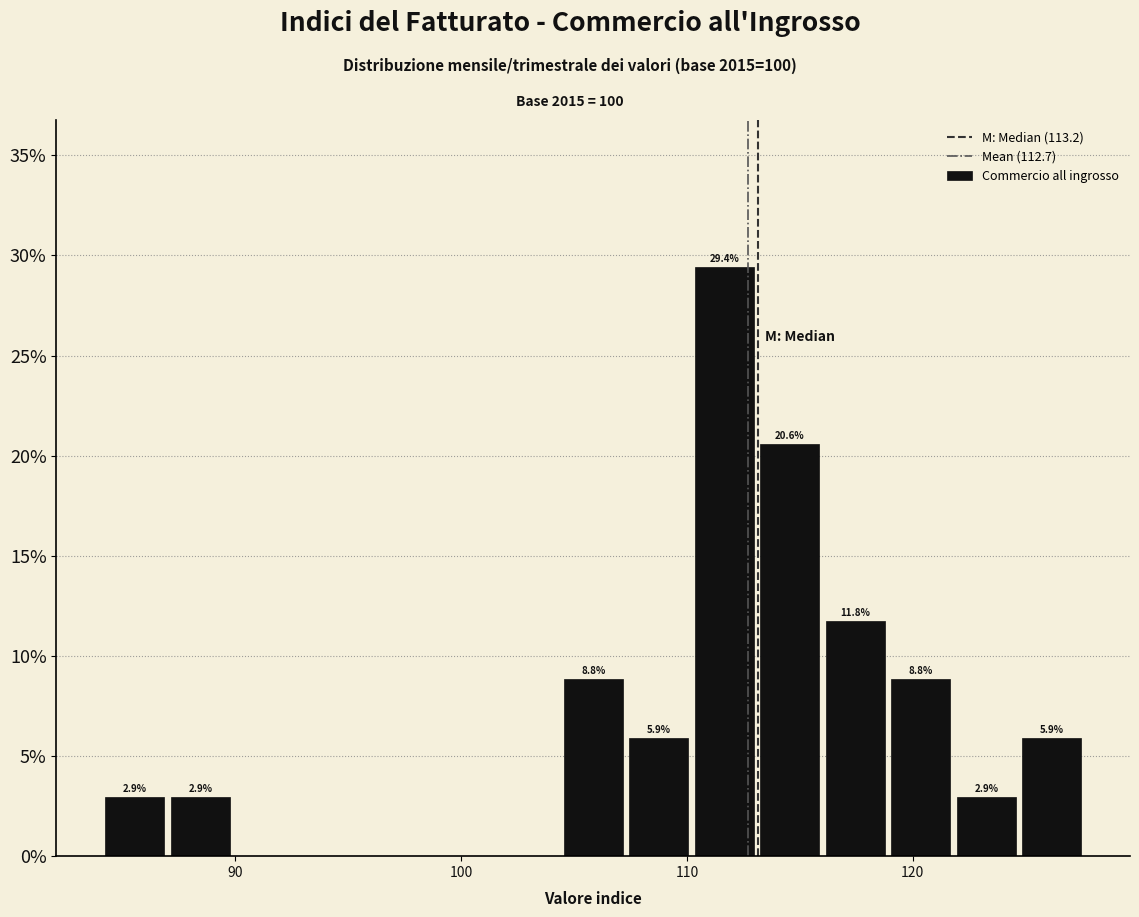

Around what value on the x-axis is the tallest bar? Give the approximate position of its centre, as read against the axis.

112